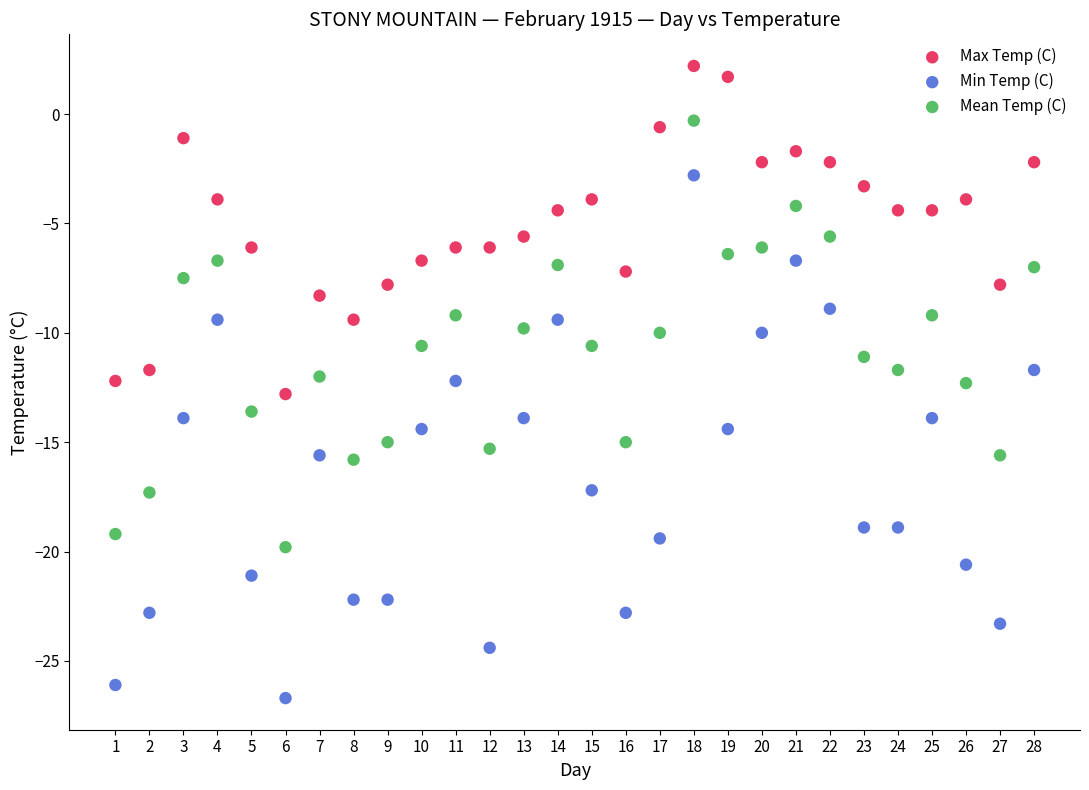

Which series reaches the minimum Y coordinate?

Min Temp (C)